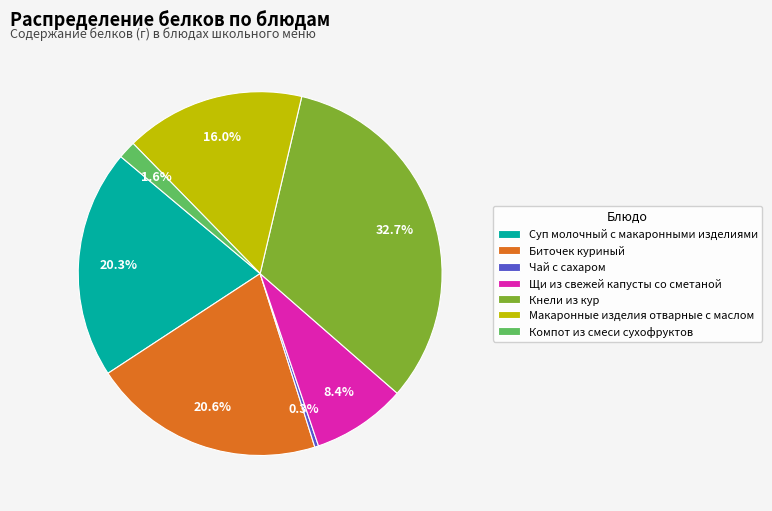

Is it true that Кнели из кур is 25% of the pie?

False